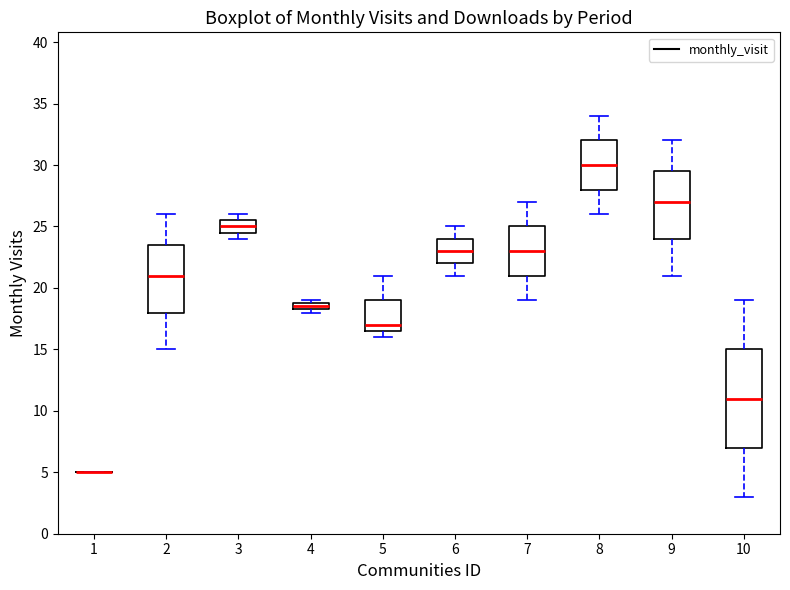

Where is the lower edge of the box at x = 8 on the y-axis? The values are not printed on the chart, so give them approximately, as read against the axis.

28.0